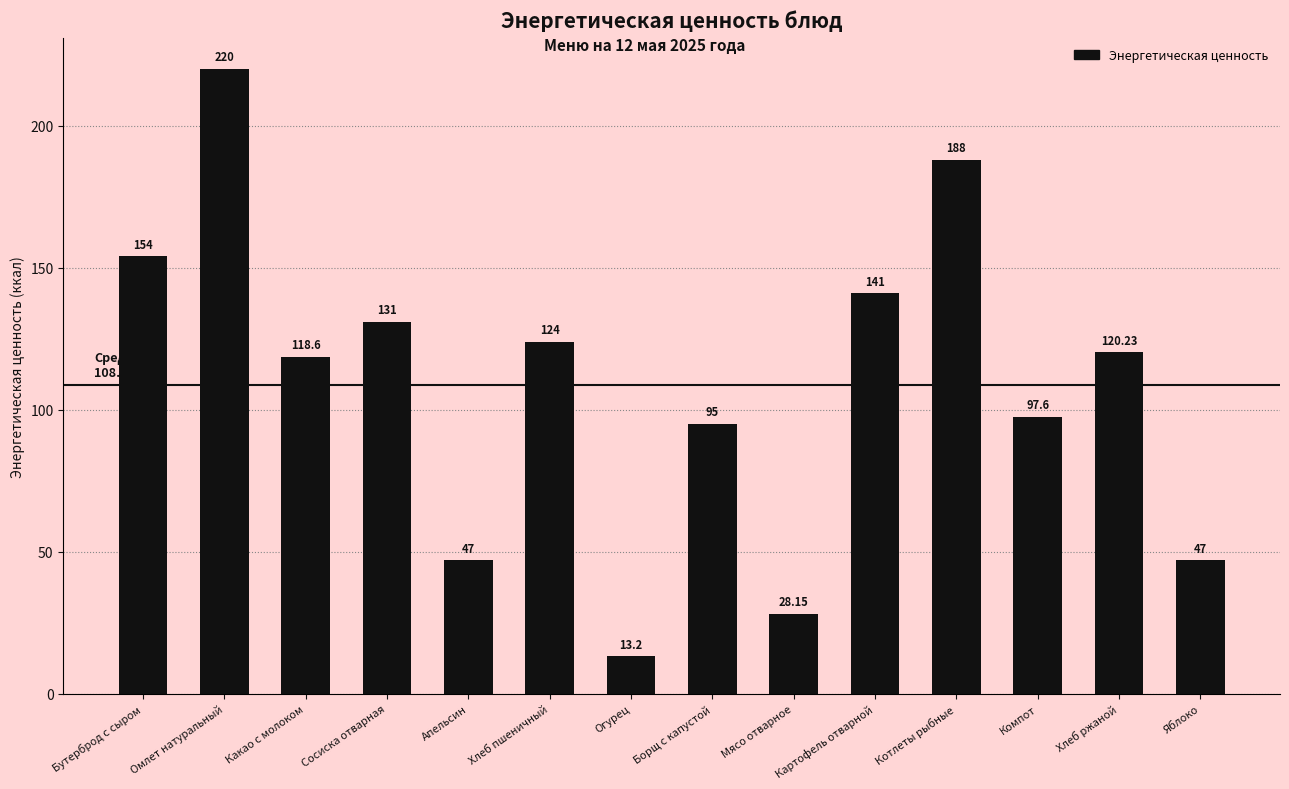

What is the label of the 6th bar from the right?

Мясо отварное